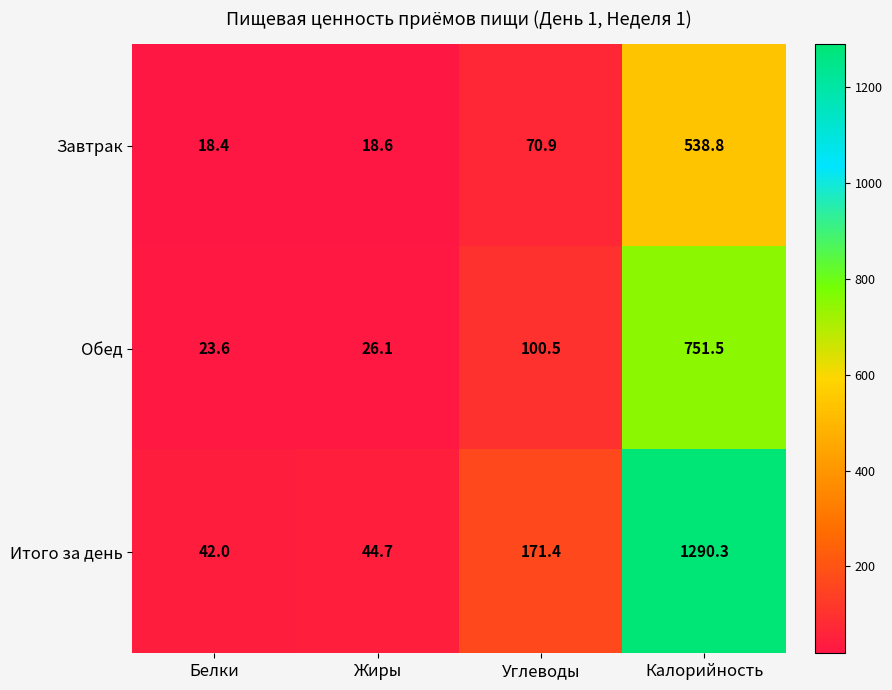

Reading right to left, list all the values displayed in this chart.

Завтрак: 538.8	70.9	18.6	18.4
Обед: 751.5	100.5	26.1	23.6
Итого за день: 1290.3	171.4	44.7	42.0